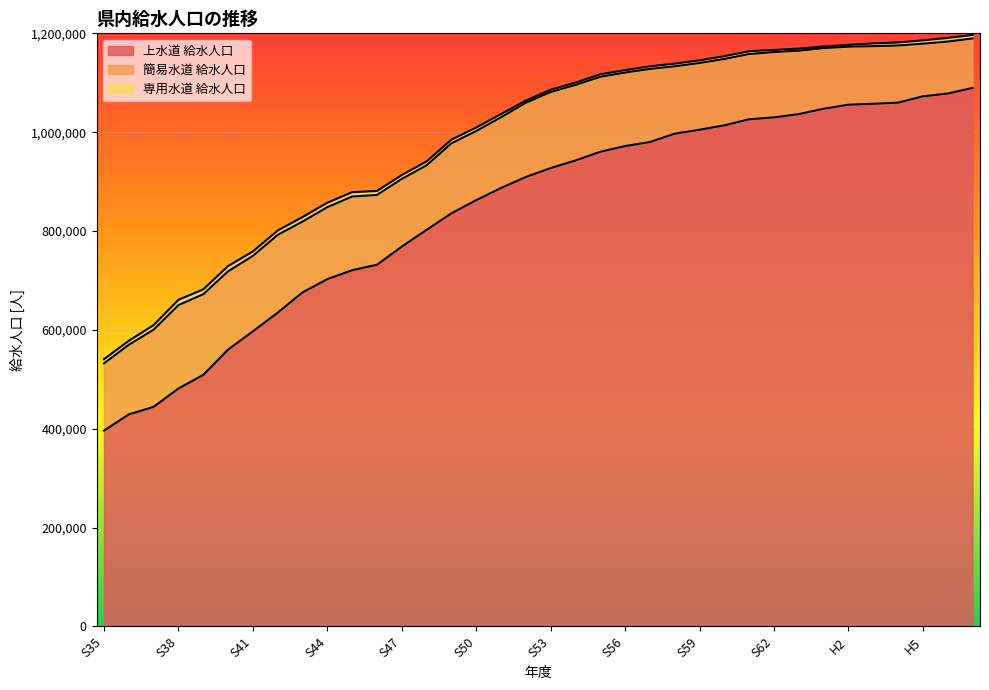

Reading left to right, list all the values displayed in this chart.

上水道 給水人口: 396123	428962	444274	481326	508821	560059	596958	634796	675790	702681	720681	731726	768410	802316	835789	862454	887022	909378	927340	942744	960323	971905	980072	996993	1004905	1013882	1026077	1029989	1036564	1047395	1055575	1057451	1059705	1072507	1078250	1089481
簡易水道 給水人口: 136147	140855	156074	168782	163230	158388	152778	157350	143267	145566	149053	141300	136956	130590	141648	139810	143172	150147	153915	152859	151708	148757	147851	136300	135042	134285	132033	132064	128395	122669	117446	116496	115739	106478	105077	100078
専用水道 給水人口: 8542	8092	9297	10706	9927	10675	8962	8948	9199	9063	8878	8043	7967	7916	7456	7170	6461	4463	4677	4681	5101	4885	5321	5356	5418	5592	5720	4396	4133	3448	3638	5638	6110	6859	7407	7162